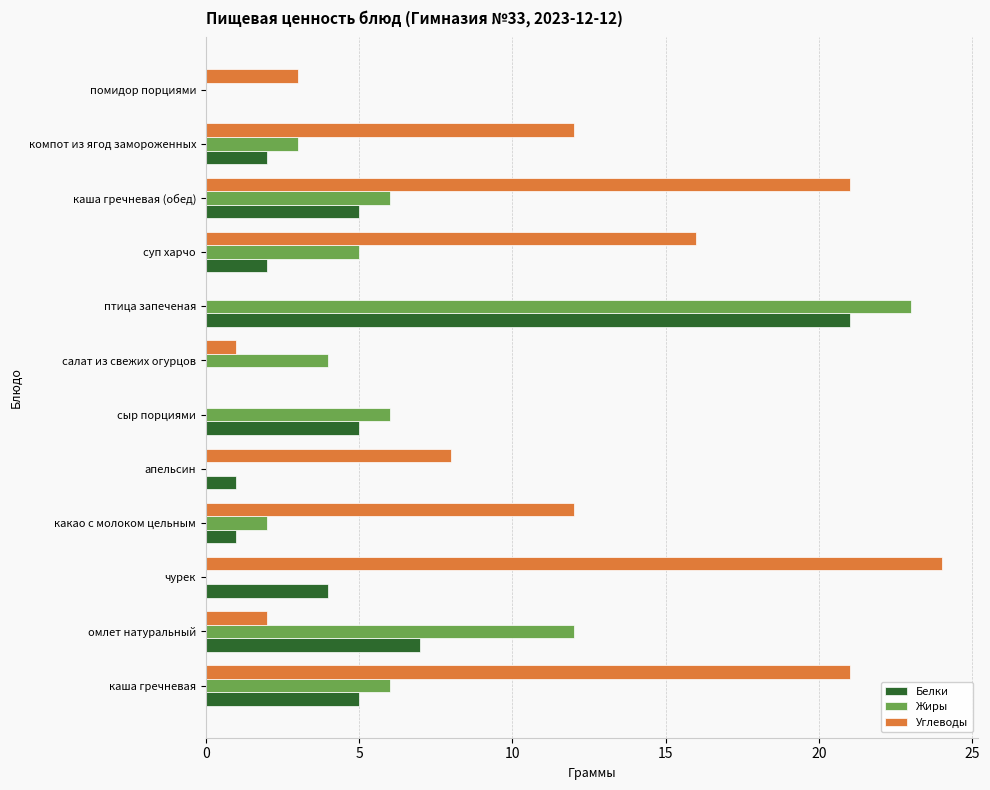

True or false: Белки has a value of 0 at салат из свежих огурцов.

True